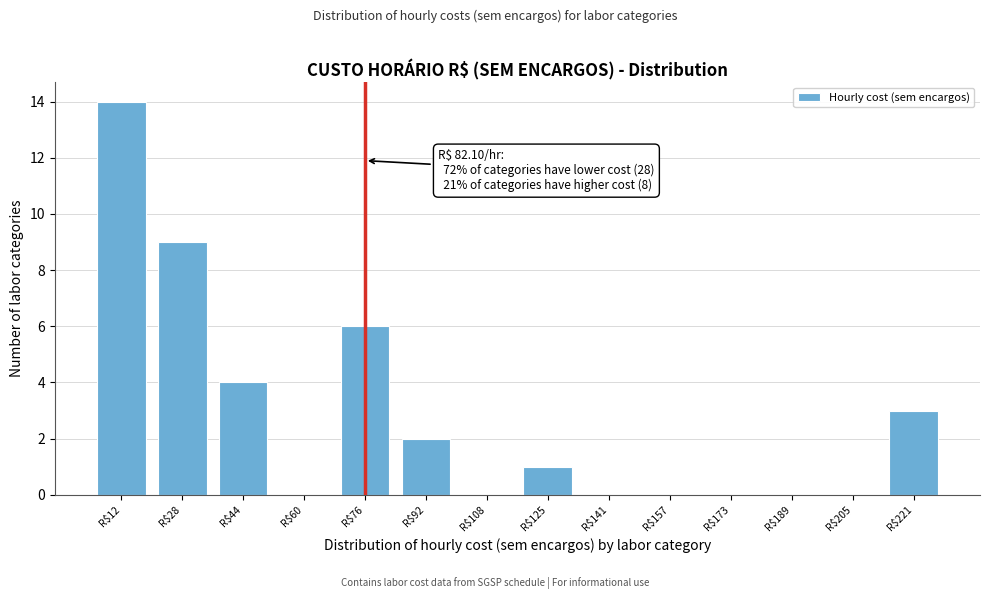

At which label is the value closest to 7?

R$76